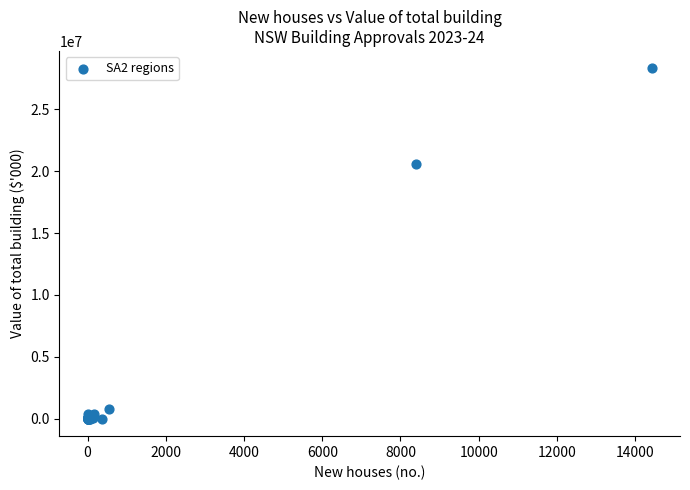

What Y value in the scatter plot is closest to 14160334?

20631415.6